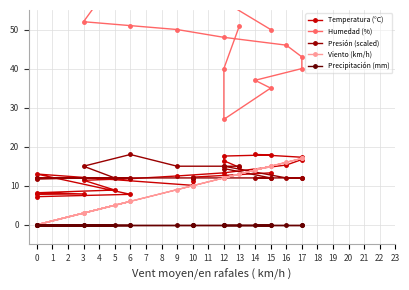

Which series ends up on top after the final intersection of Viento (km/h) and Presión (scaled)?

Presión (scaled)